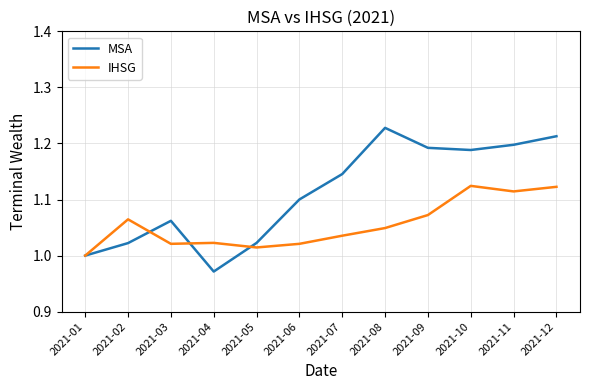

Which series has the largest range (max minus min)?

MSA